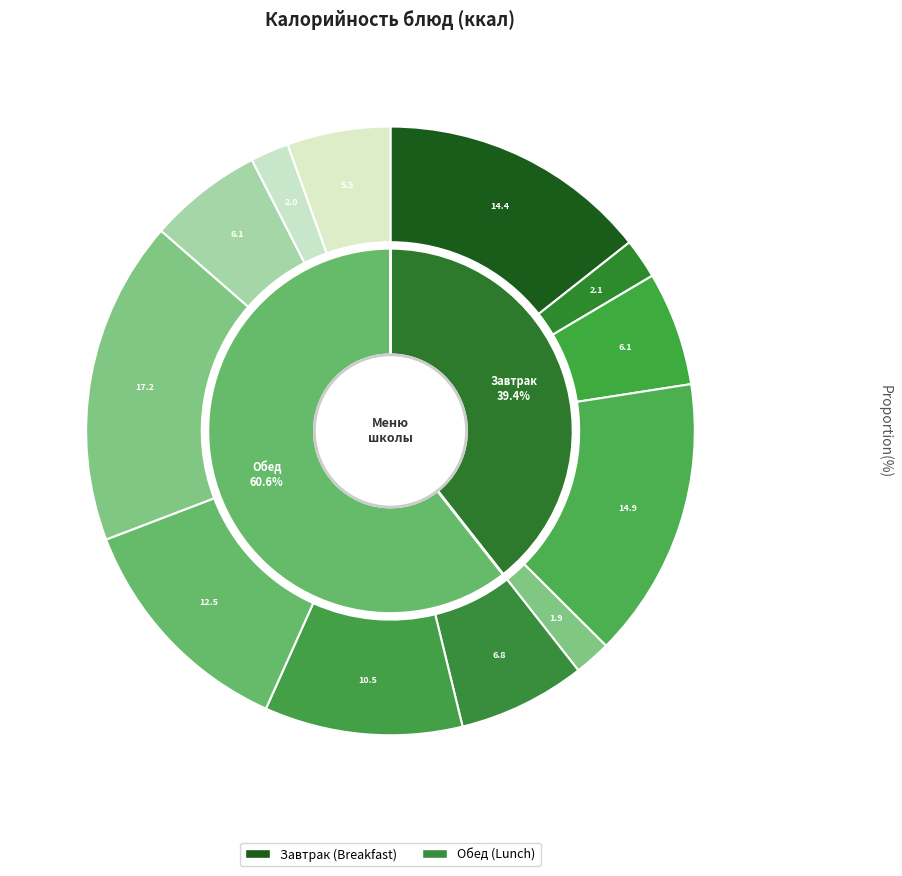

To the nearest percent, what is the average slice percentage?

8%